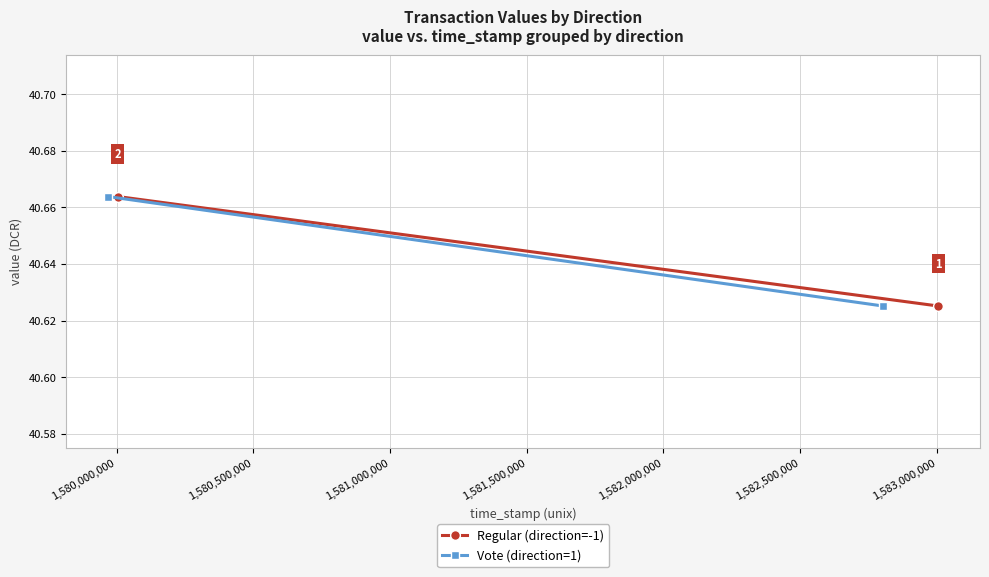

How many distinct data groups are displayed?

2